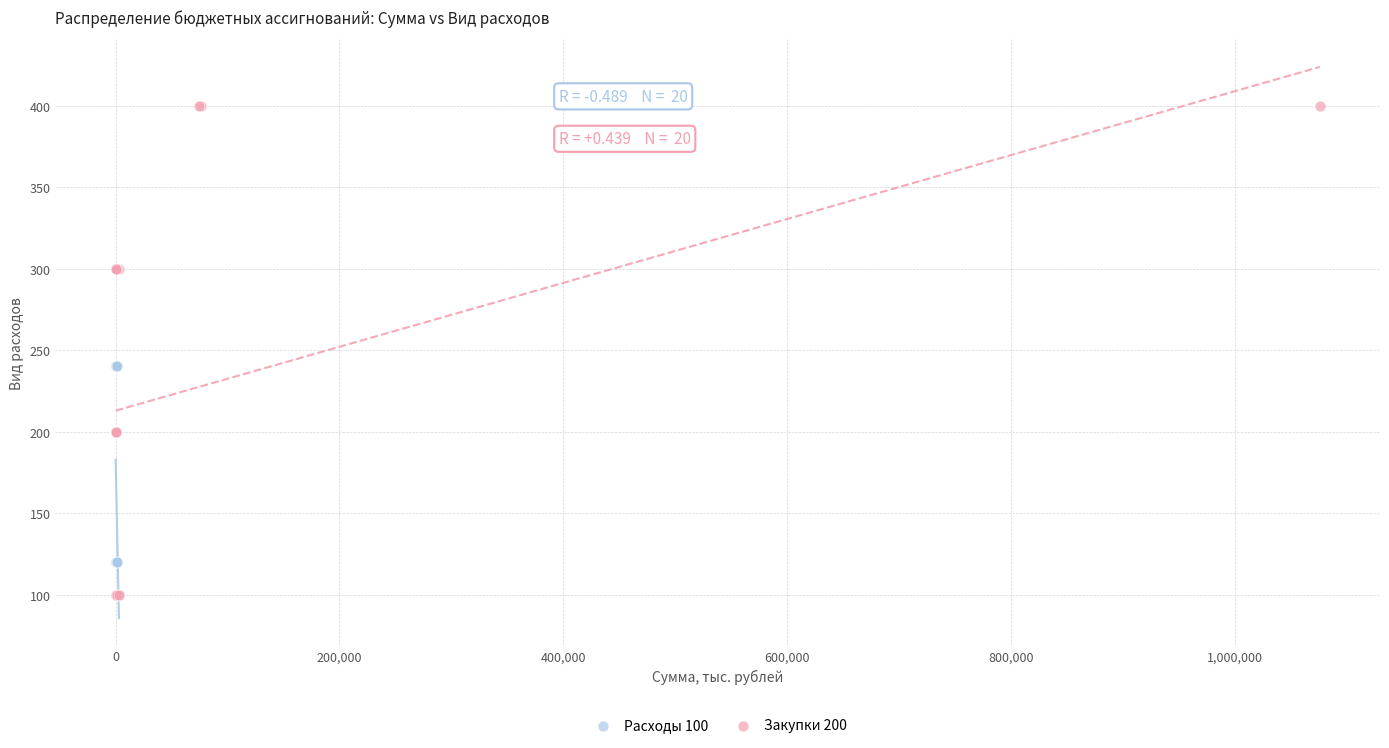

Which series contains the highest Y value?

Закупки 200